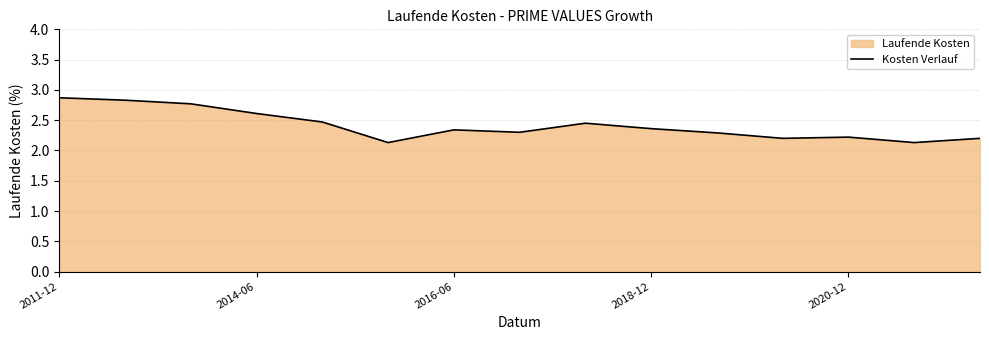

Reading left to right, transcribe all the data shown in this chart.

2.9	2.8	2.8	2.6	2.5	2.1	2.3	2.3	2.5	2.4	2.3	2.2	2.2	2.1	2.2